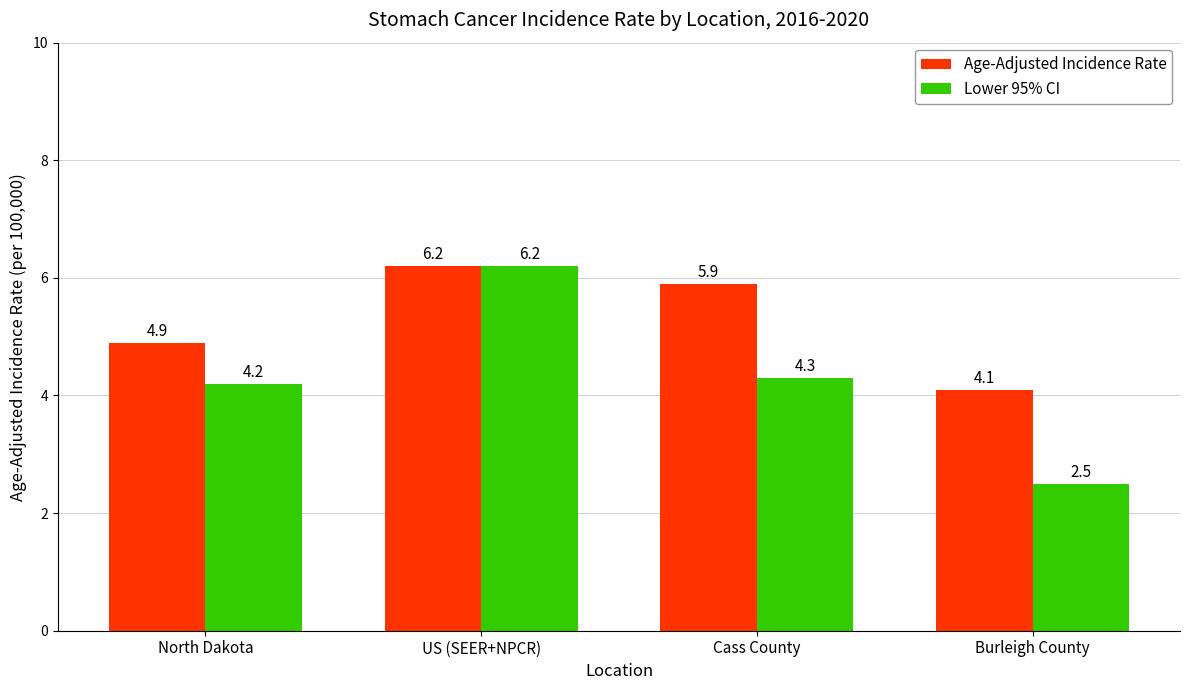

What is the label of the 3rd bar from the right?

US (SEER+NPCR)